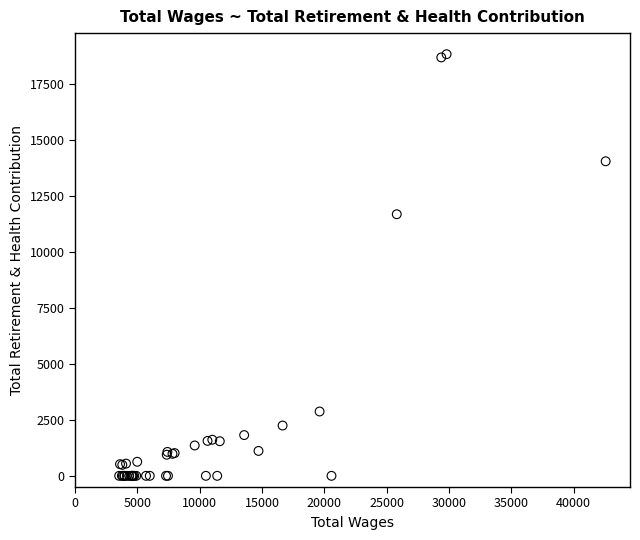

What Y value in the scatter plot is closest to 9412?

11679